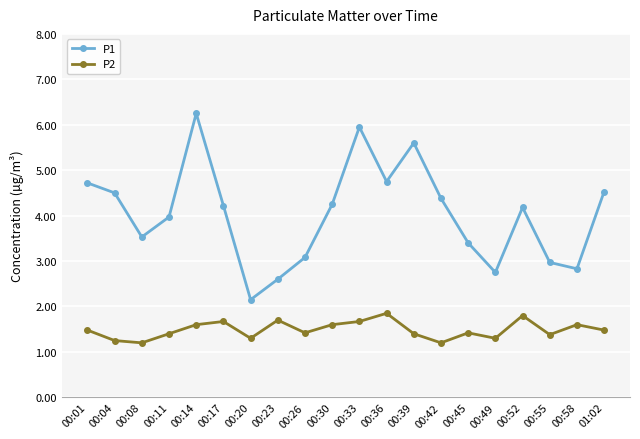

How many data points does each series have?

20